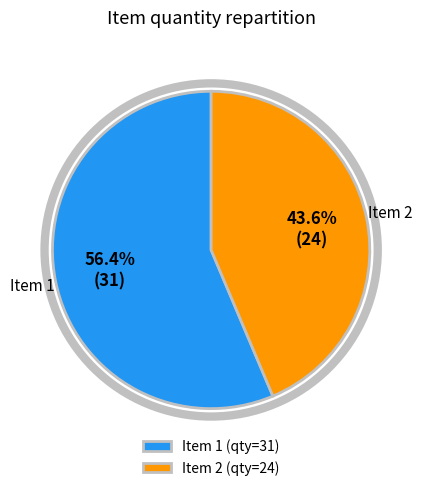

Which has a higher value, Item 1 (qty=31) or Item 2 (qty=24)?

Item 1 (qty=31)